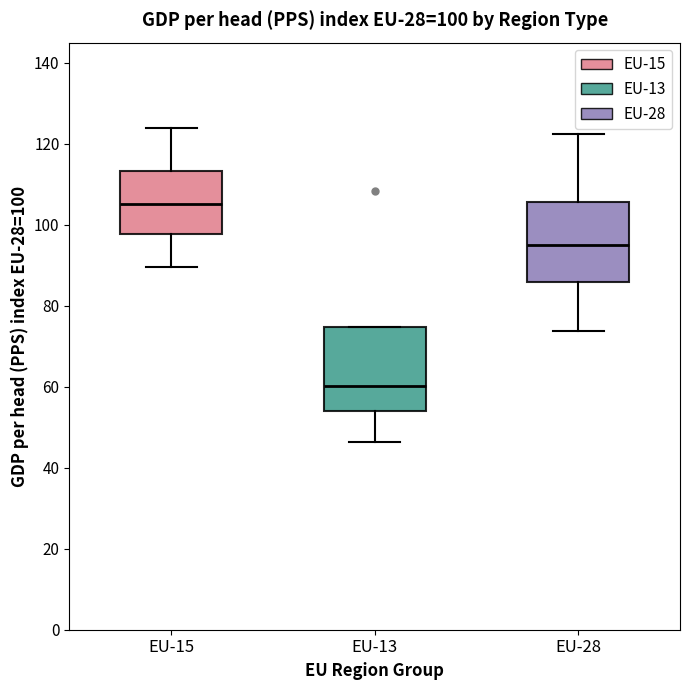

Which box has the lowest median line?

EU-13